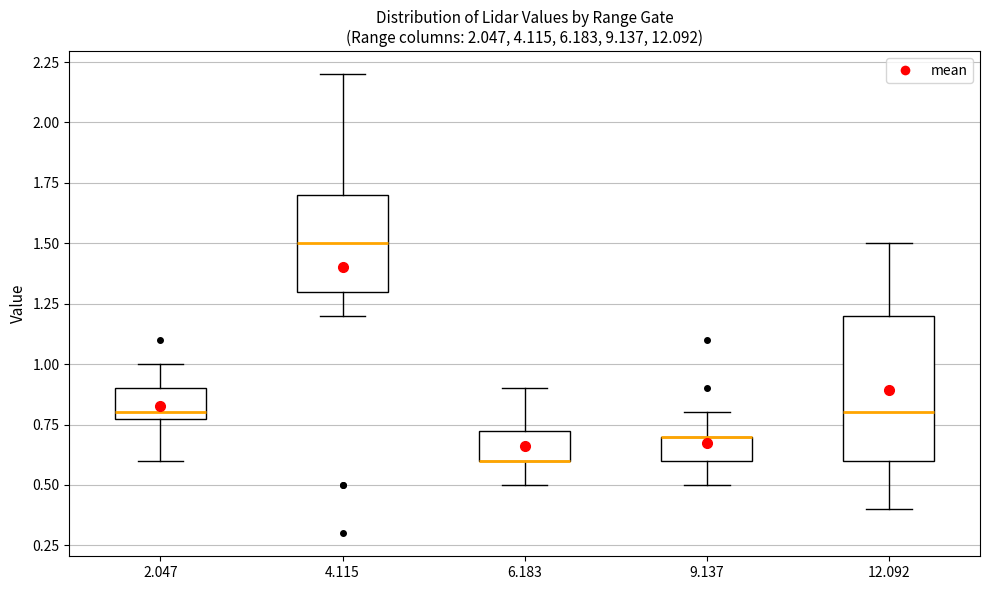

Where does the upper whisker of the box at x = 9.137 end on the y-axis? The values are not printed on the chart, so give them approximately, as read against the axis.

0.80